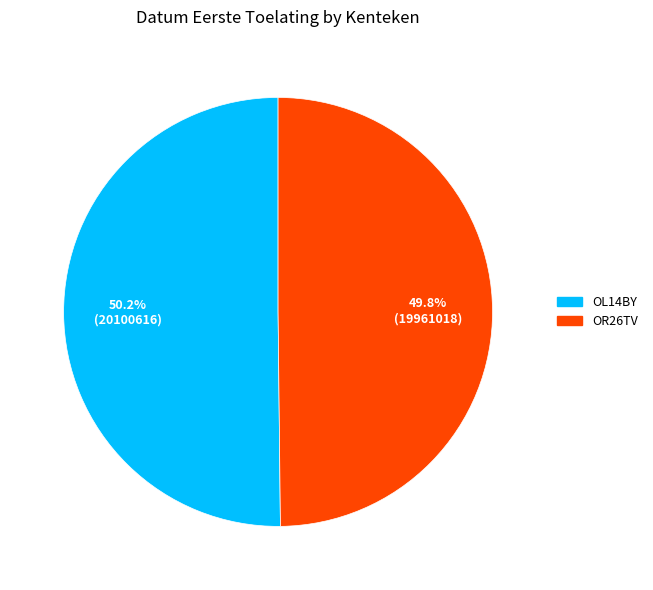

Approximately how many times larger is the value at OL14BY compared to OR26TV?

1.0